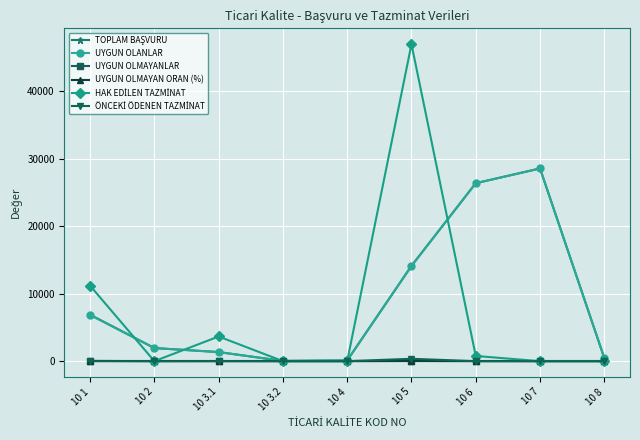

Where does the UYGUN OLANLAR series first go above 1943?

10 1